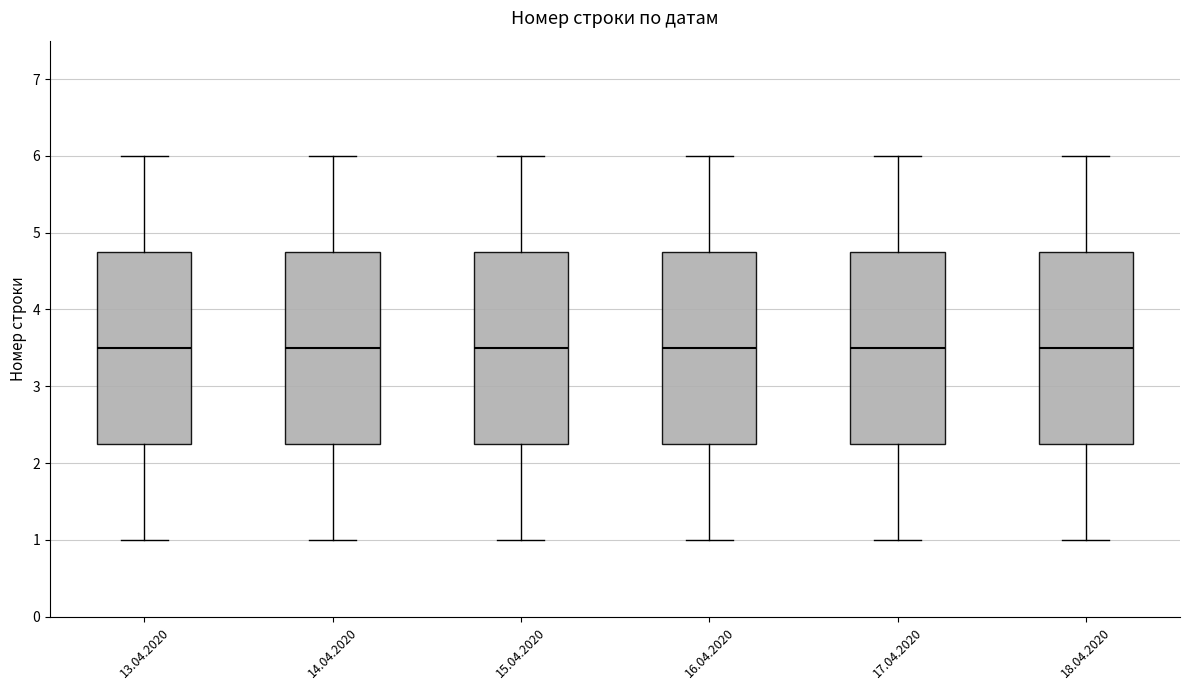

Where does the median line of the box for 13.04.2020 sit on the y-axis? The values are not printed on the chart, so give them approximately, as read against the axis.

3.5